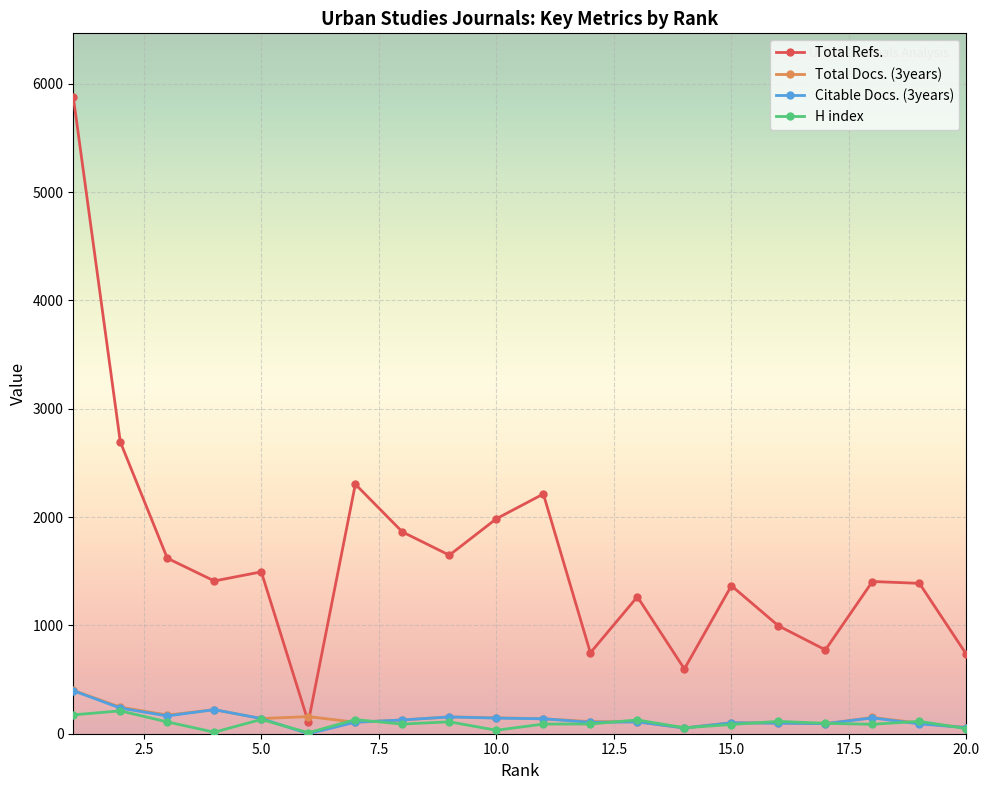

What is the maximum value shown in the chart?

5877